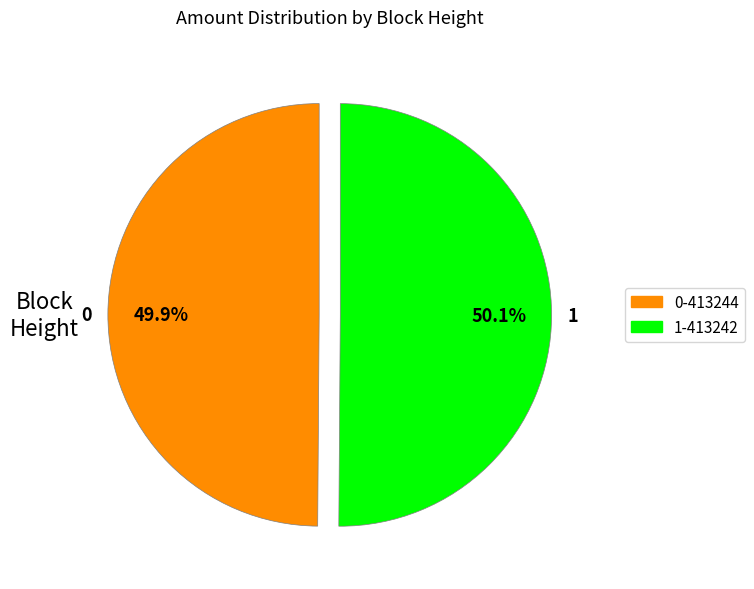

How many slices are in this pie chart?

2